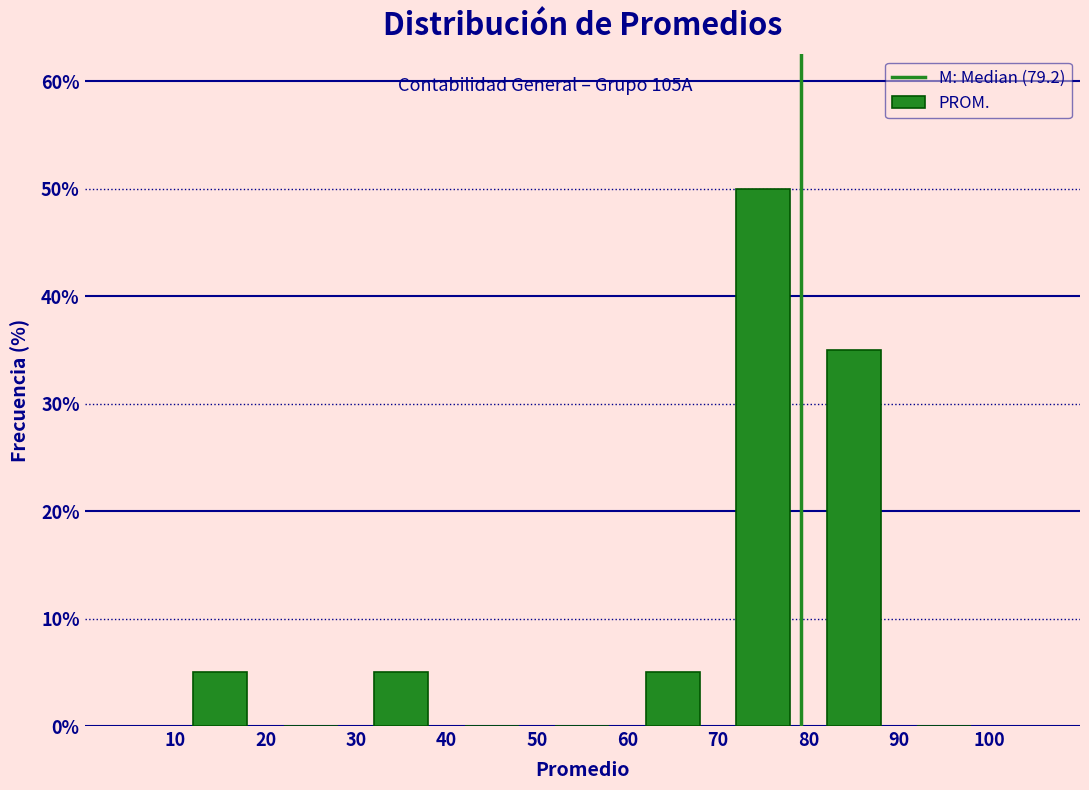

Reading left to right, list every bar in this chart as the range it spans on the x-axis followed by its height. The values are not printed on the chart, so give them approximately, as read against the axis.

10 to 20: 5
20 to 30: 0
30 to 40: 5
40 to 50: 0
50 to 60: 0
60 to 70: 5
70 to 80: 50
80 to 90: 35
90 to 100: 0